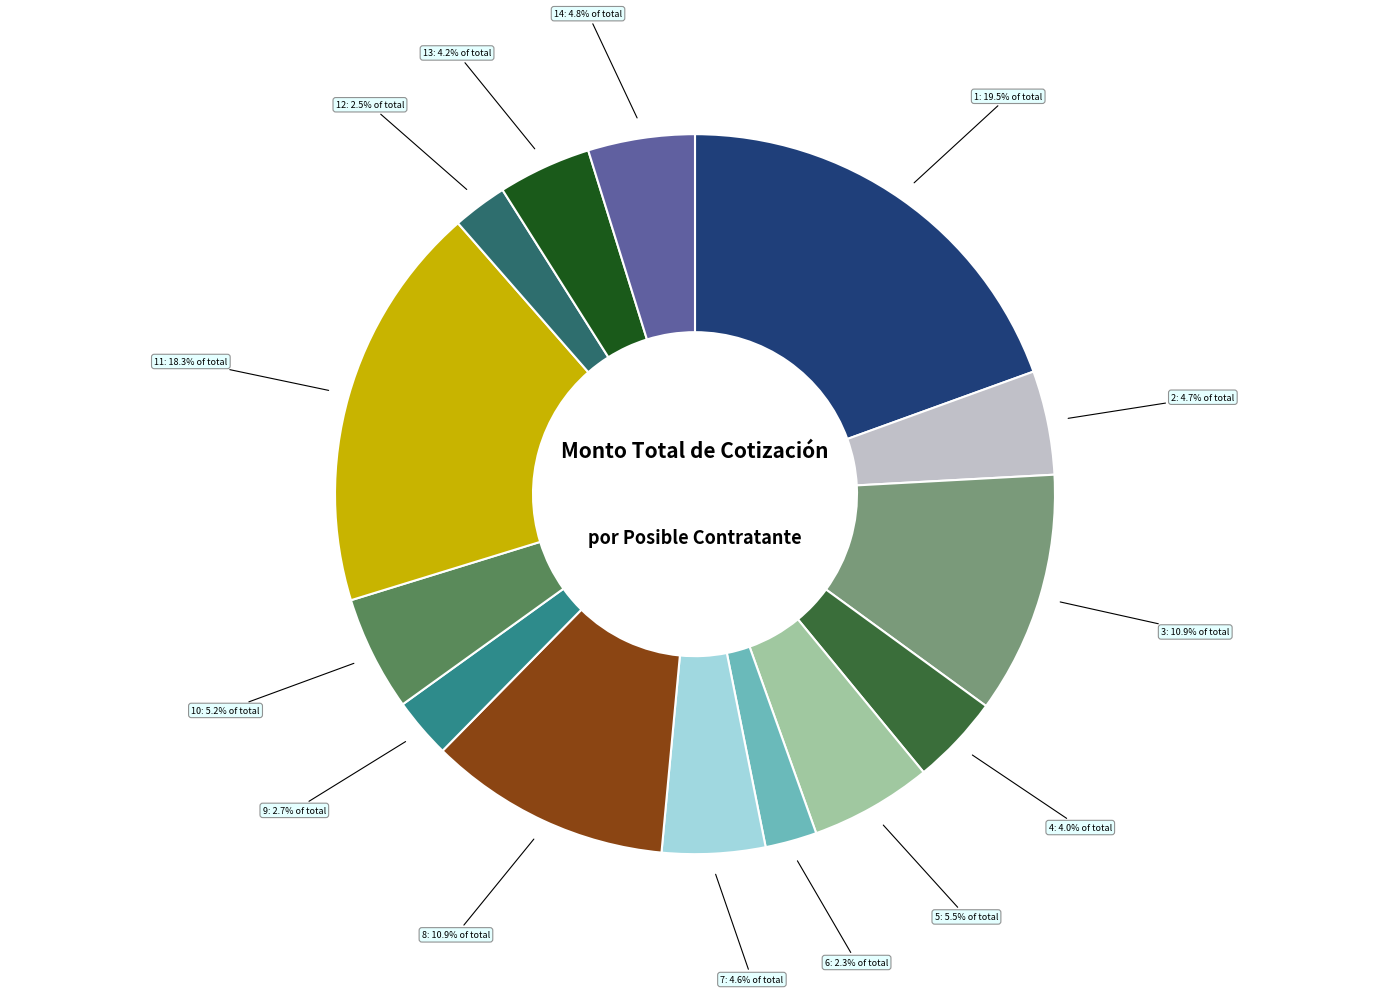

Is there a majority slice in this chart?

No